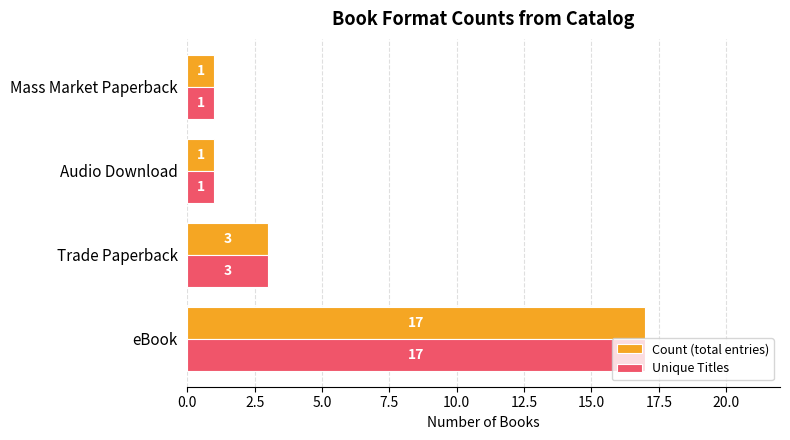

What is the total value across all series at eBook?

34